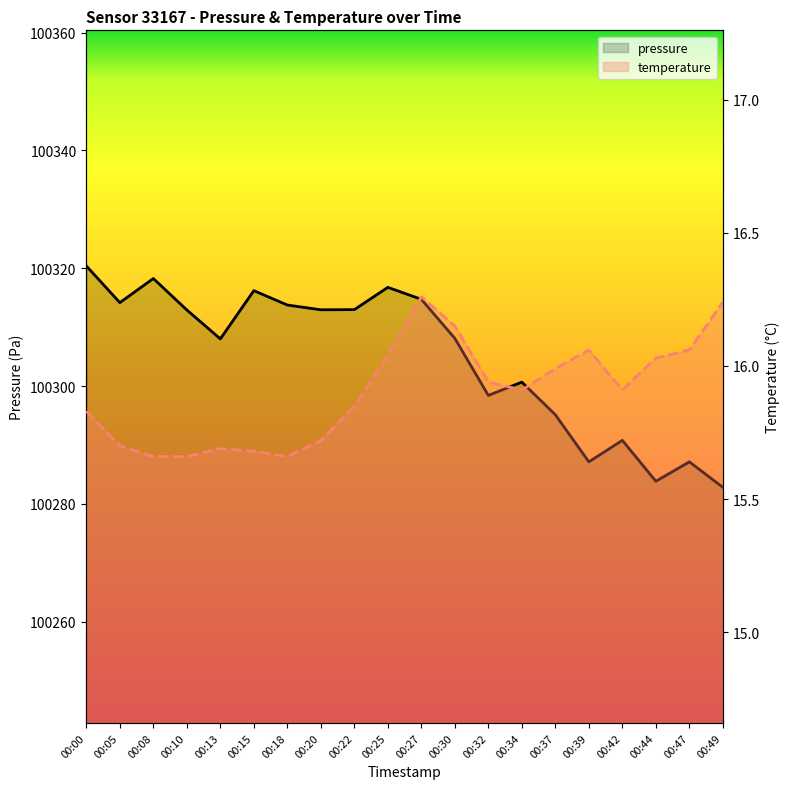

How many interior local peaks does the temperature series have?

3